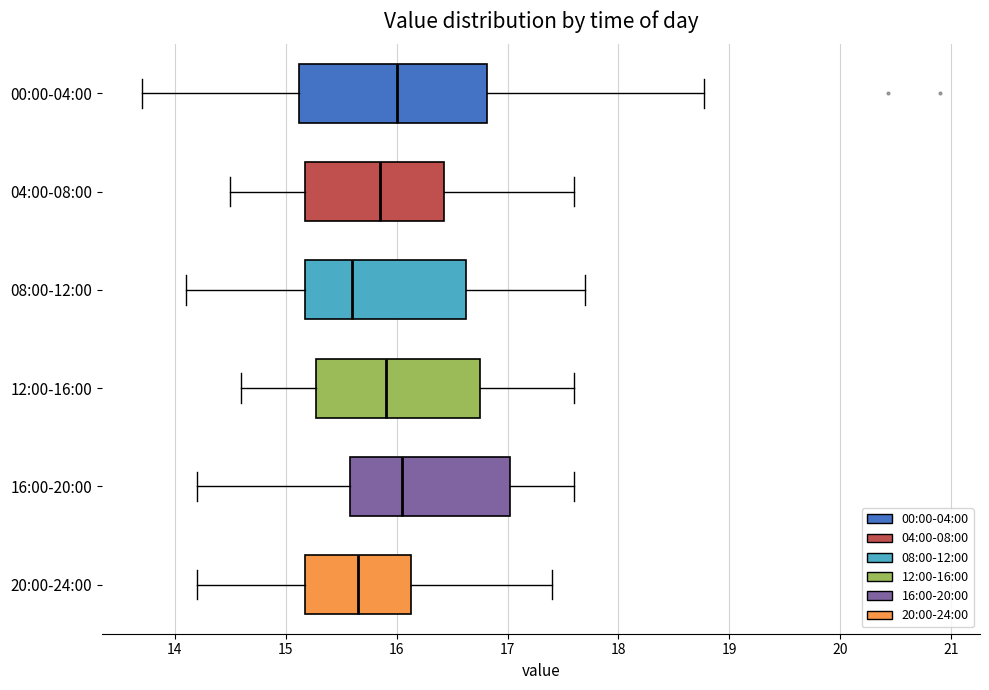

Reading bottom to top, read every box against the x-axis: the position of its median line, the range the box covers, and the ends of its whiskers. The values are not printed on the chart, so give them approximately, as read against the axis.

20:00-24:00: median 15.7, box 15.2 to 16.1, whiskers 14.2 to 17.4
16:00-20:00: median 16.1, box 15.6 to 17.0, whiskers 14.2 to 17.6
12:00-16:00: median 15.9, box 15.3 to 16.8, whiskers 14.6 to 17.6
08:00-12:00: median 15.6, box 15.2 to 16.6, whiskers 14.1 to 17.7
04:00-08:00: median 15.9, box 15.2 to 16.4, whiskers 14.5 to 17.6
00:00-04:00: median 16.0, box 15.1 to 16.8, whiskers 13.7 to 18.8